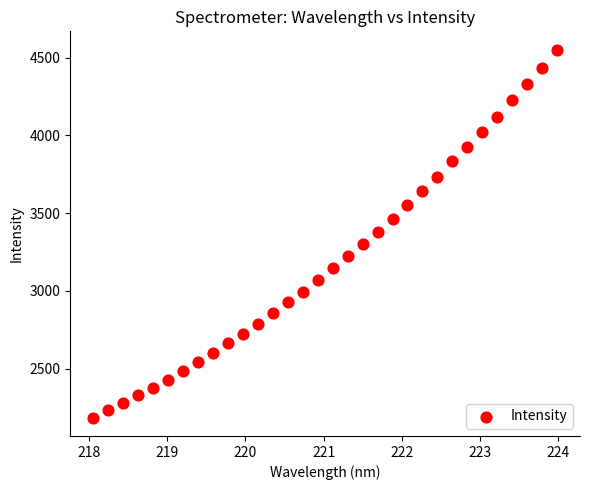

What is the range of X values (max minus min)?

5.9